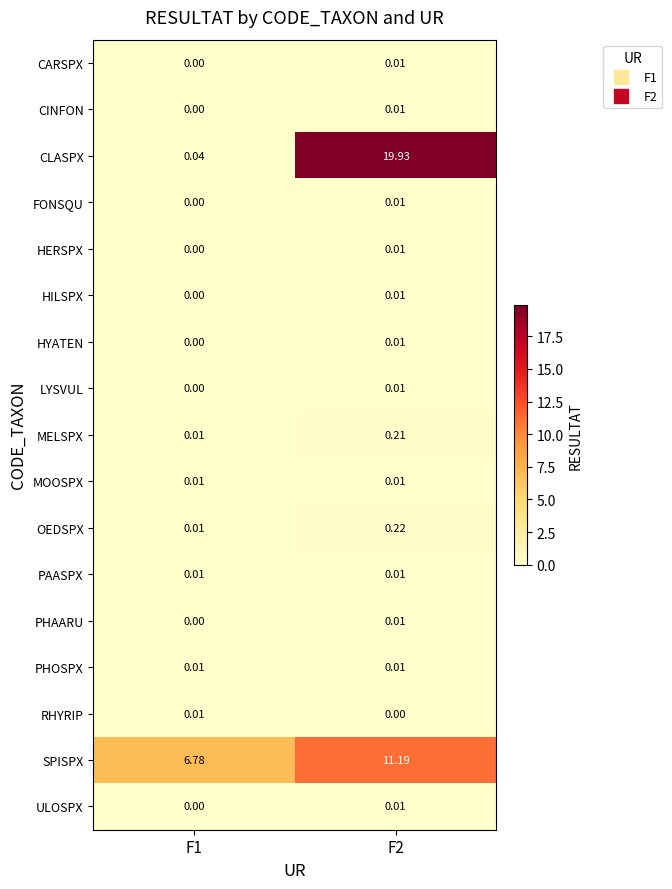

Which series has the largest total across all categories?

CLASPX